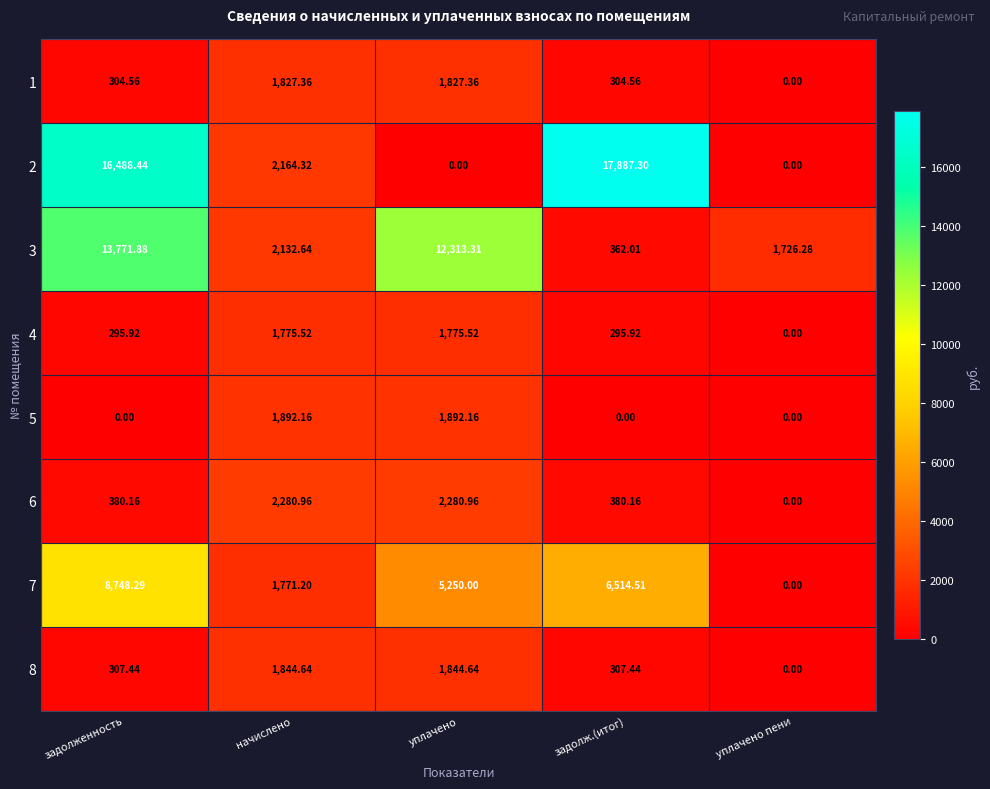

How many values in 1 are above zero?

4